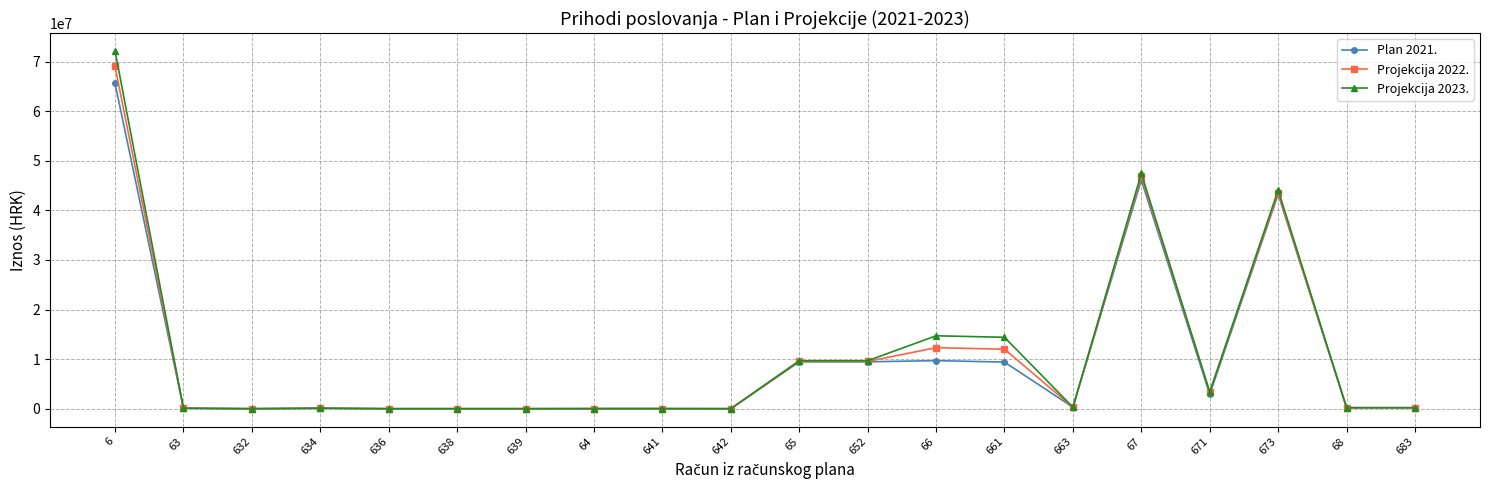

True or false: Projekcija 2023. has more than 2 points higher than both neighbors.

True